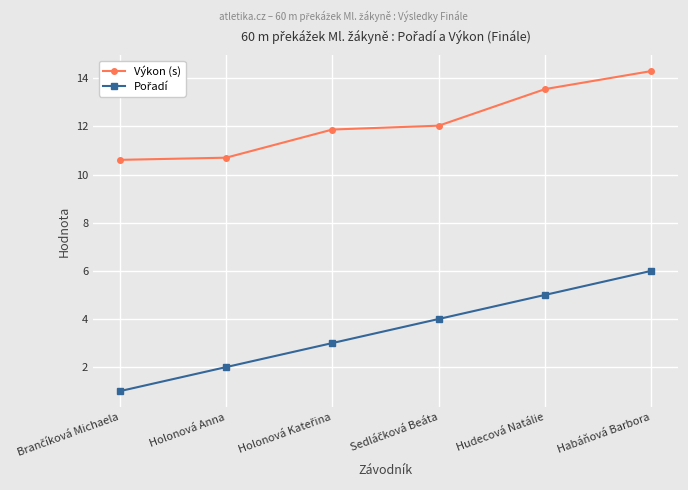

What is the sum of all Výkon (s) values?

73.1